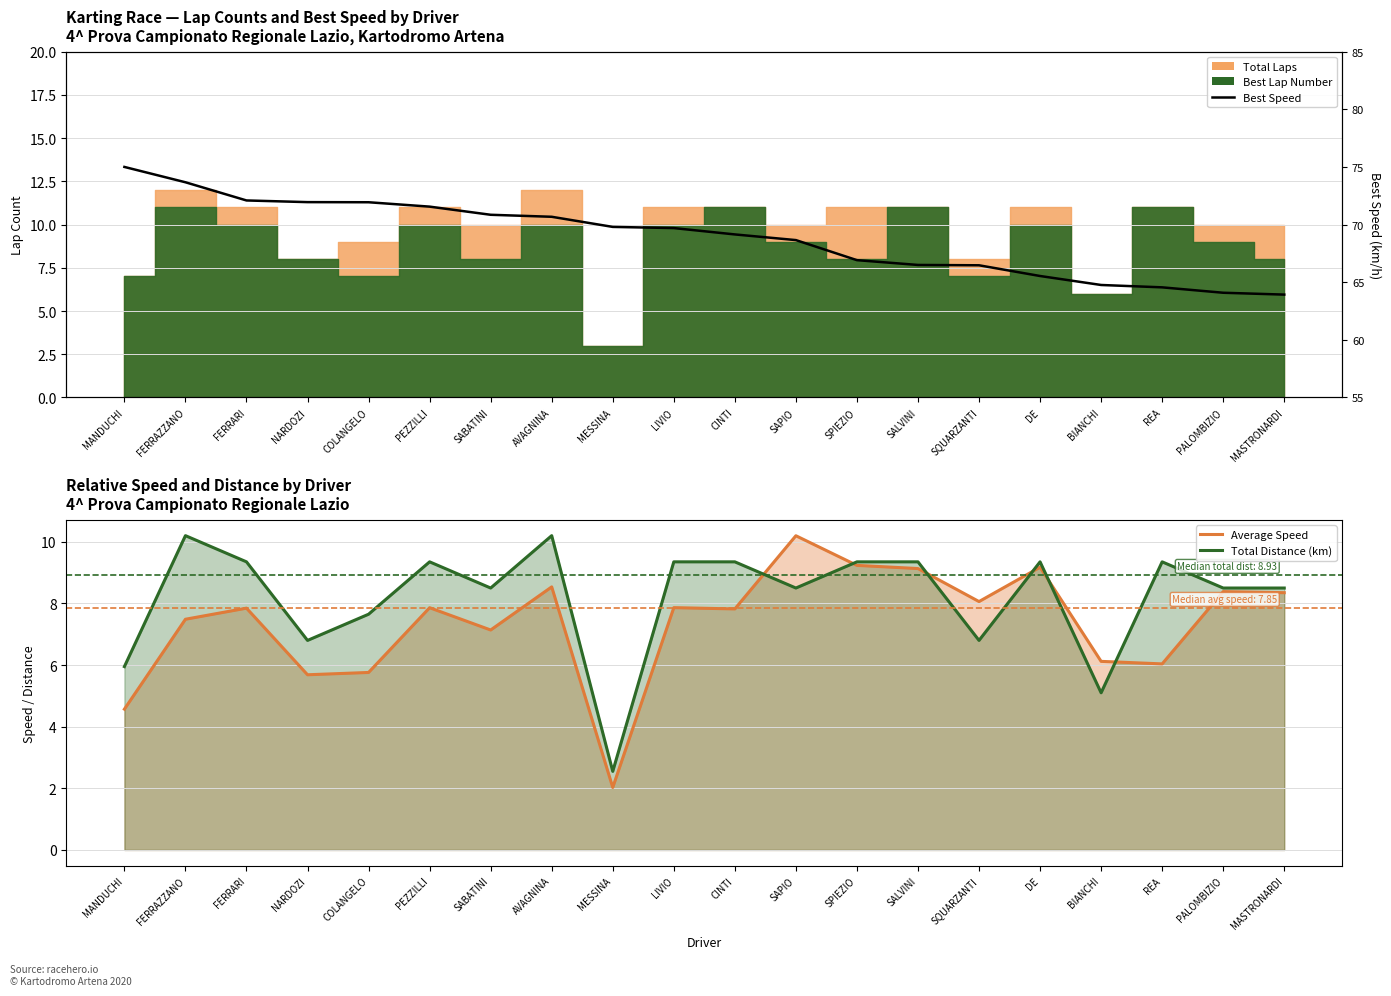

What is the difference between the Average Speed values at AVAGNINA and MANDUCHI?

4.0